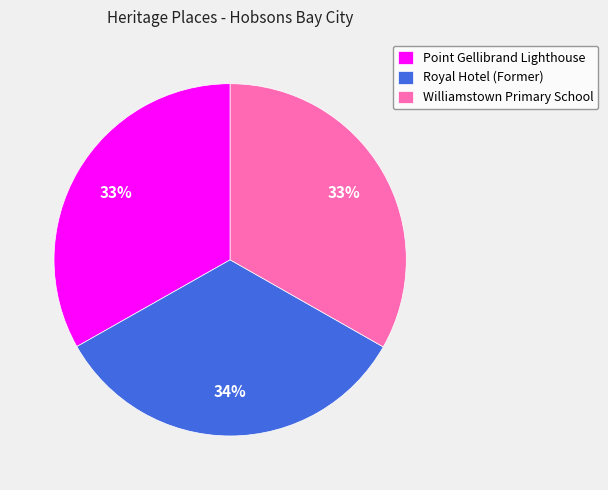

True or false: Royal Hotel (Former) accounts for 26% of the total.

False